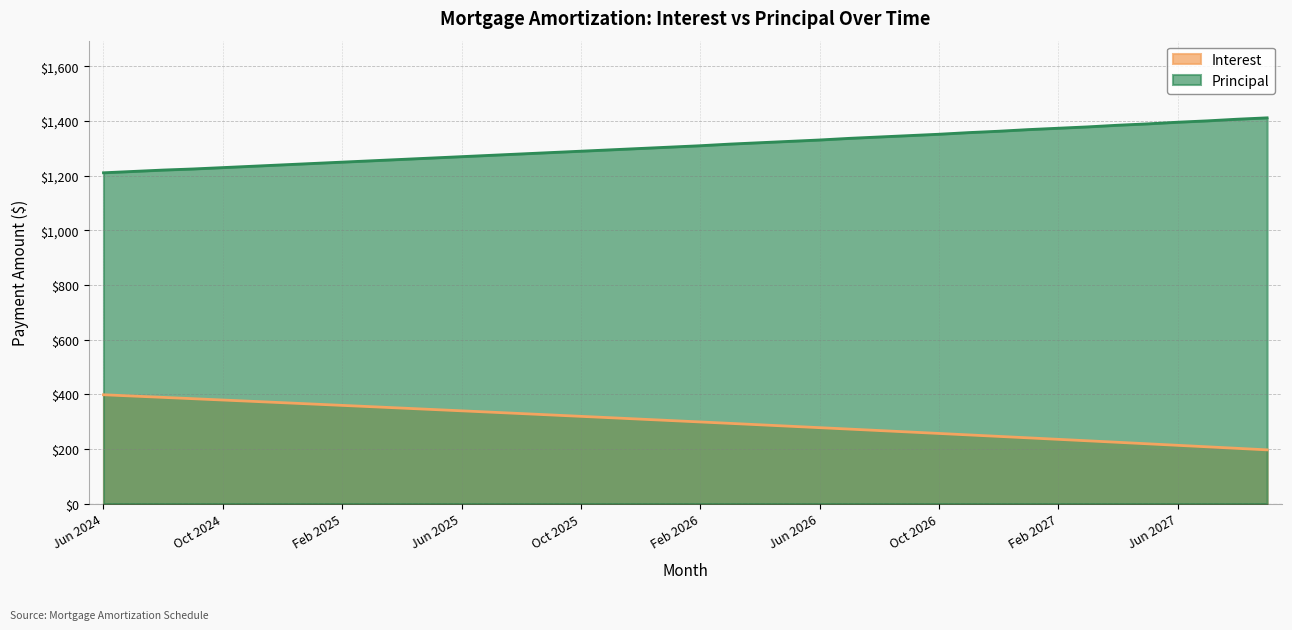

The Principal series shows 2272.5 at Mar 2026. True or false?

False